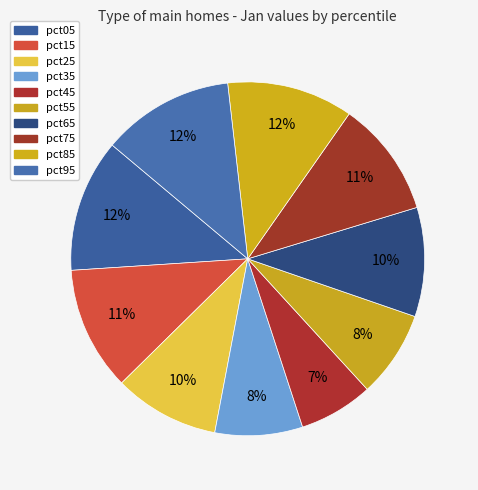

How many segments does this pie chart have?

10